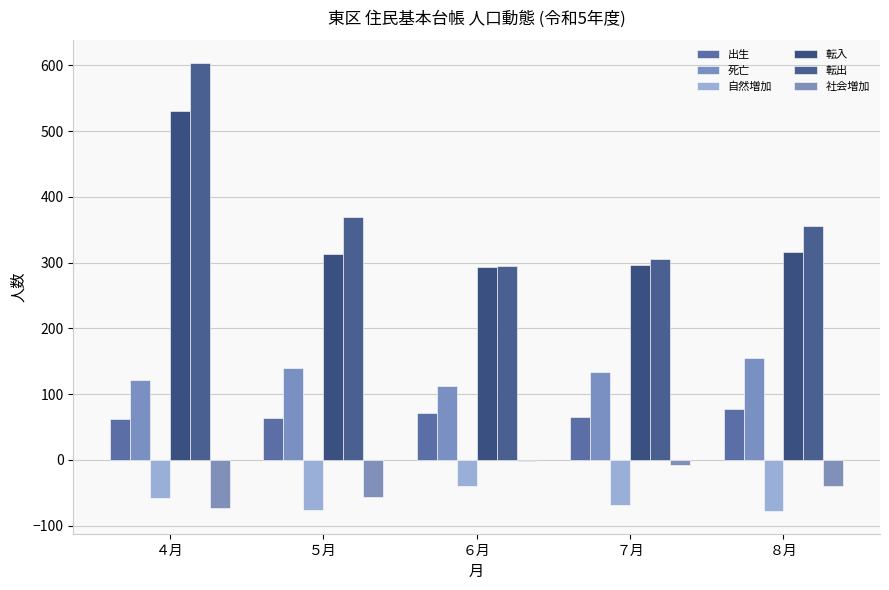

Which series has the largest range (max minus min)?

転出